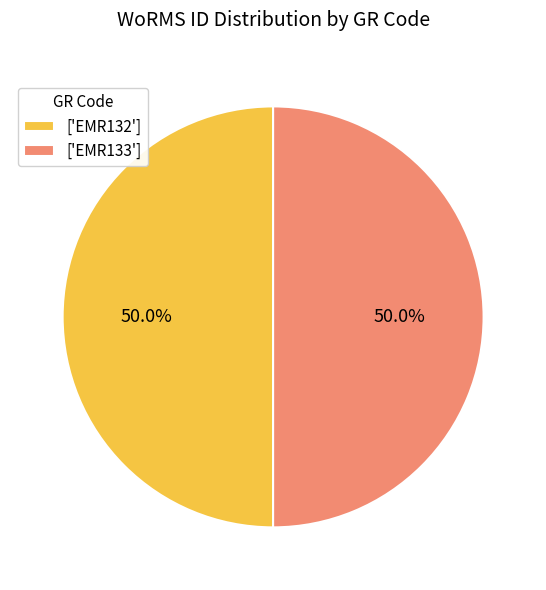

How much of the chart is everything except ['EMR132']?

50.0%